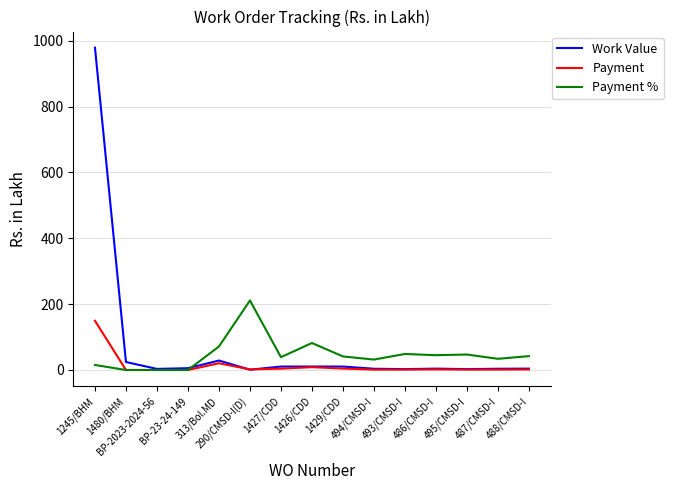

What is the maximum value for Payment %?

211.1